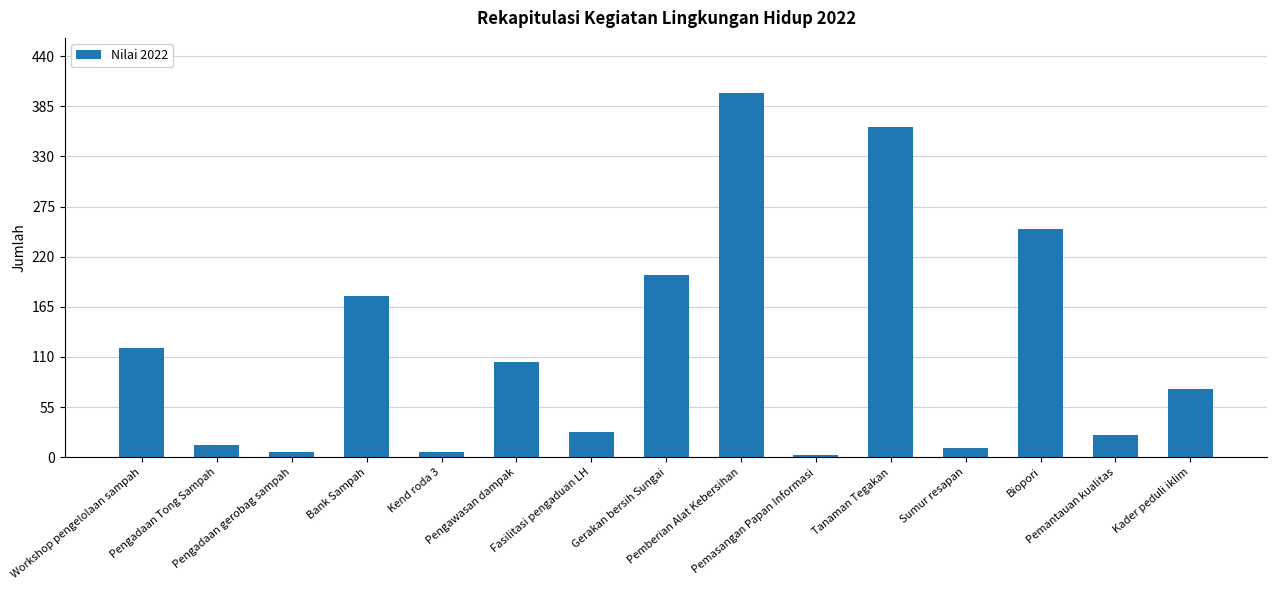

How many values are below 75?

7